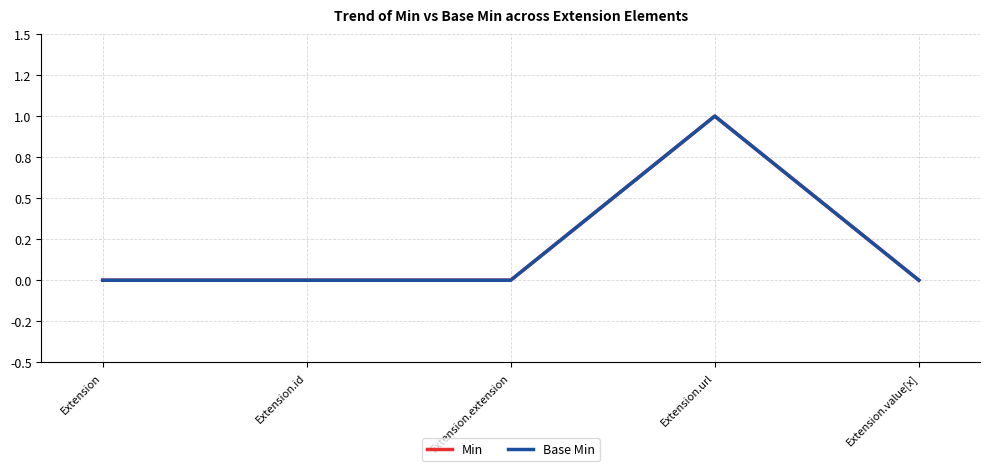

List the labels in order of Base Min value, largest first.

Extension.url, Extension, Extension.id, Extension.extension, Extension.value[x]